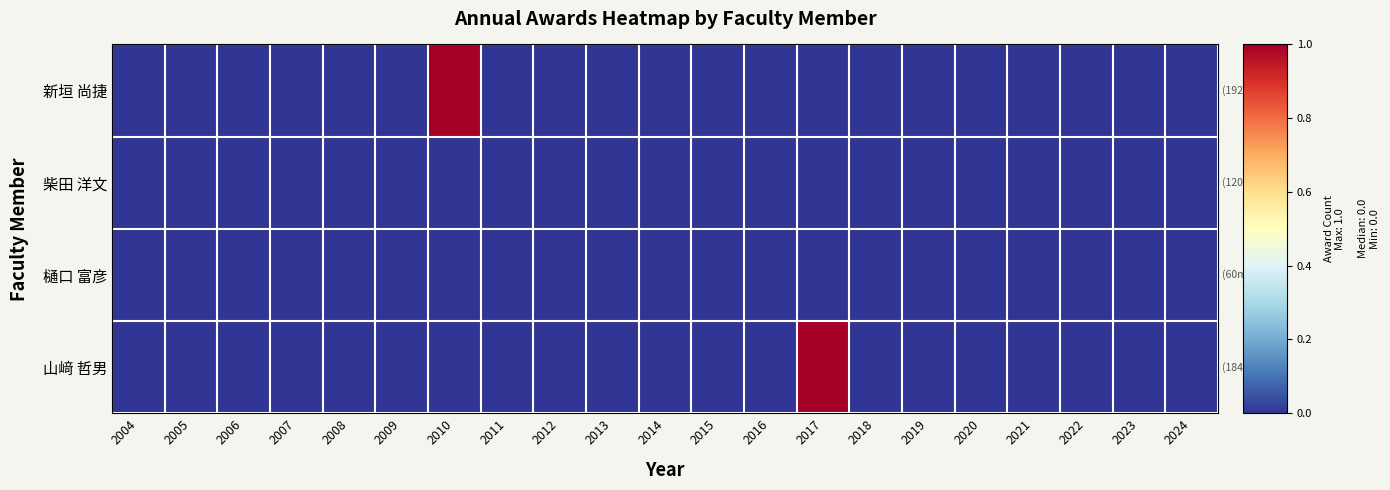

At 2022, list the series in order from smallest to largest.

新垣 尚捷, 柴田 洋文, 樋口 富彦, 山﨑 哲男